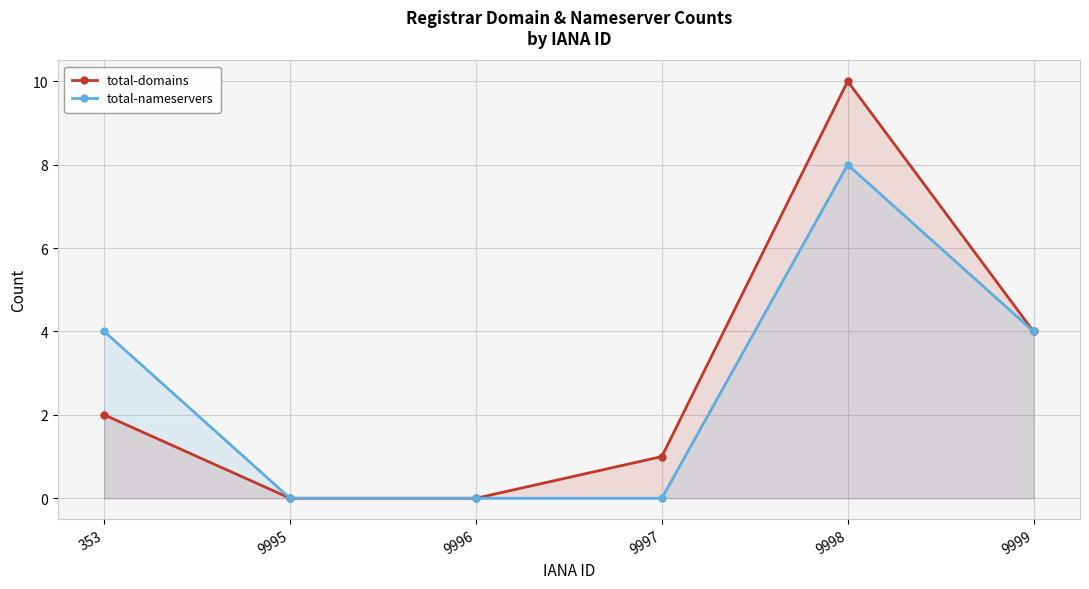

True or false: total-domains has more than 1 points higher than both neighbors.

False